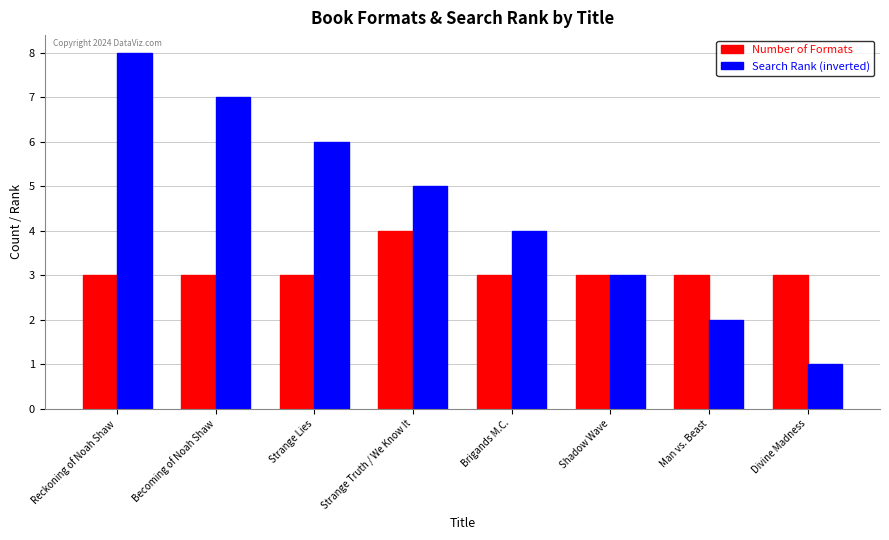

What value does the Number of Formats series have at Divine Madness?

3